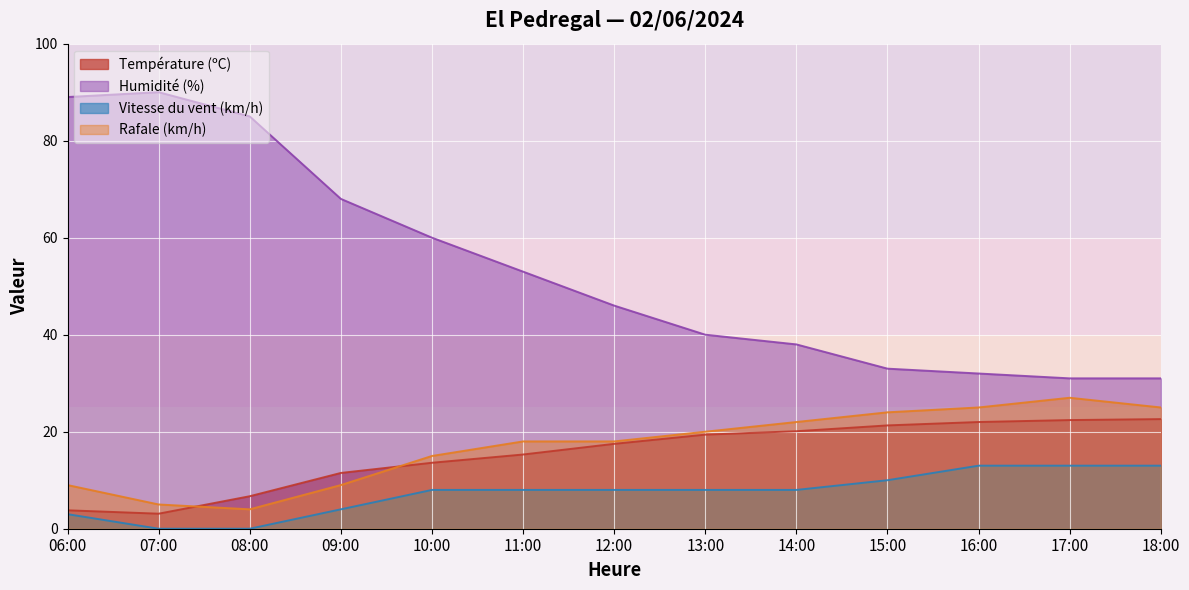

True or false: Humidité (%) and Rafale (km/h) intersect in this chart.

False